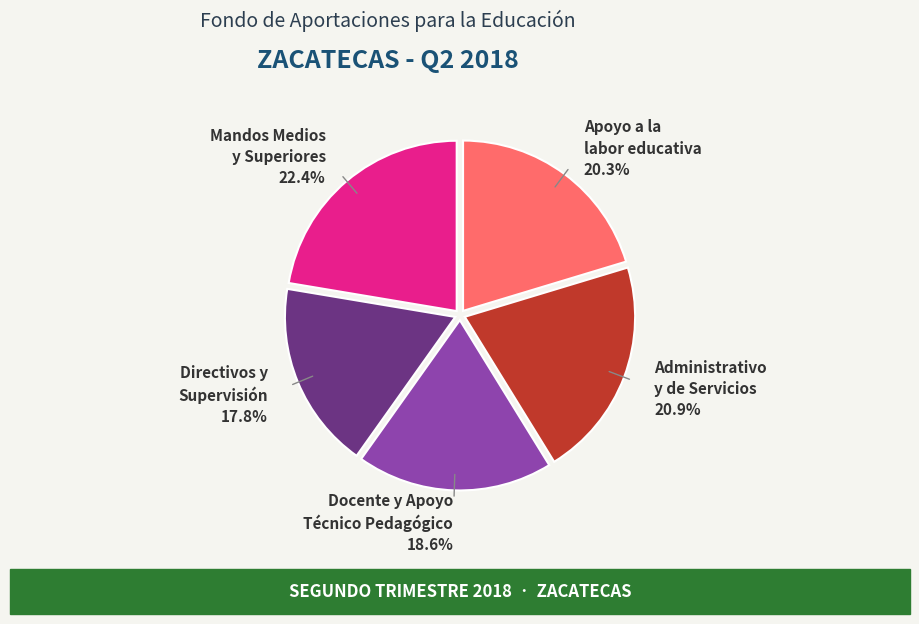

Is there any slice that represents more than half of the pie?

No